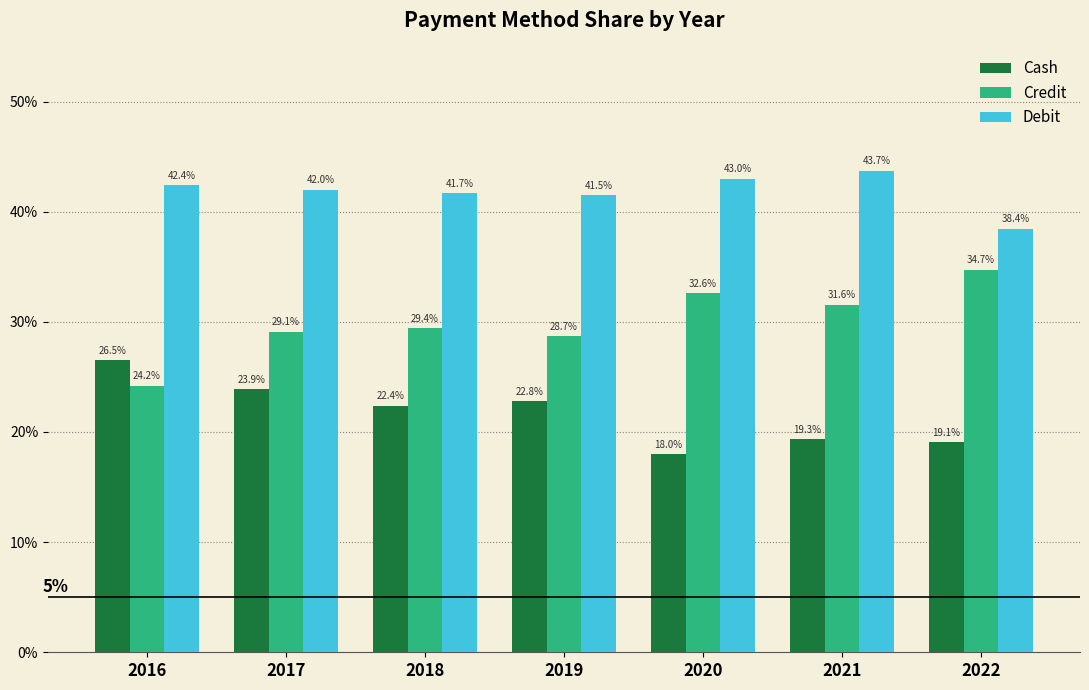

What are all the series names shown in the legend?

Cash, Credit, Debit